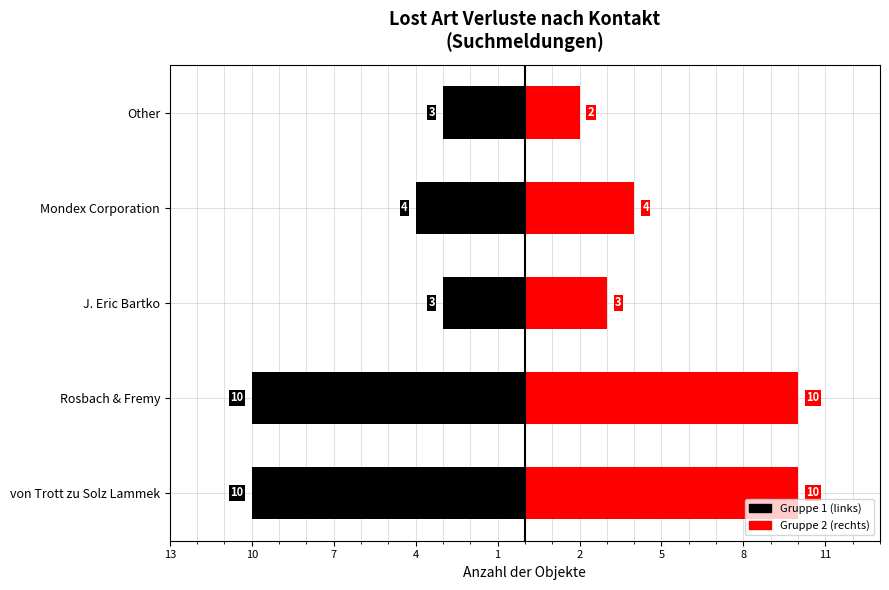

What are all the series names shown in the legend?

Gruppe 1 (links), Gruppe 2 (rechts)